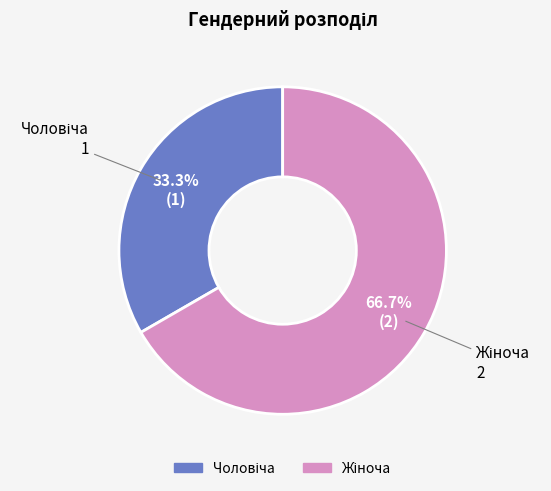

Rank the categories by value from highest to lowest.

Жіноча, Чоловіча